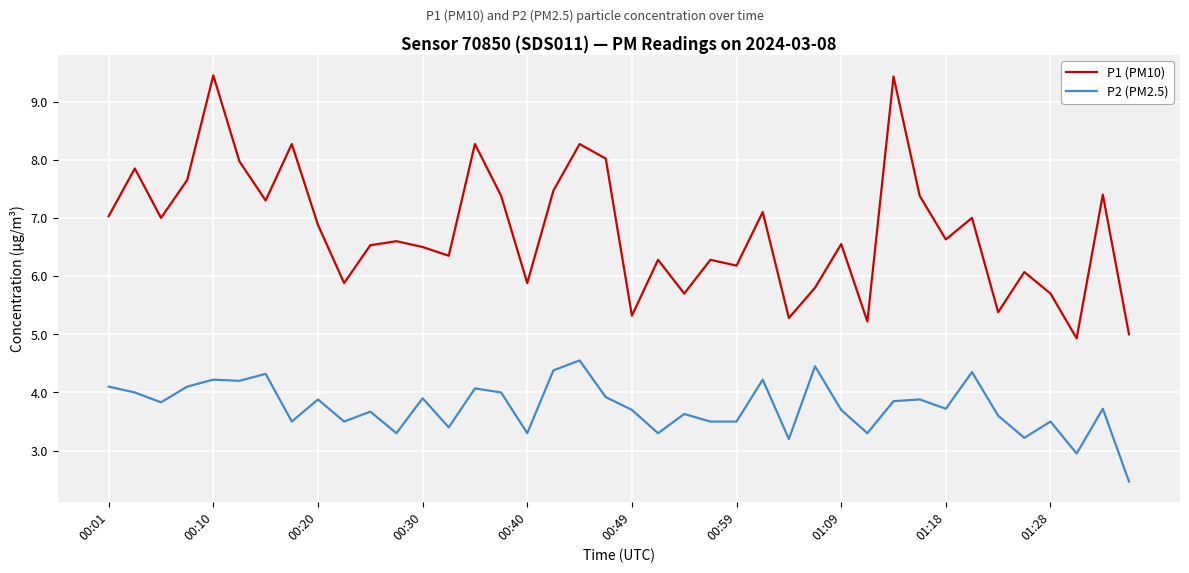

How many lines are shown in the chart?

2